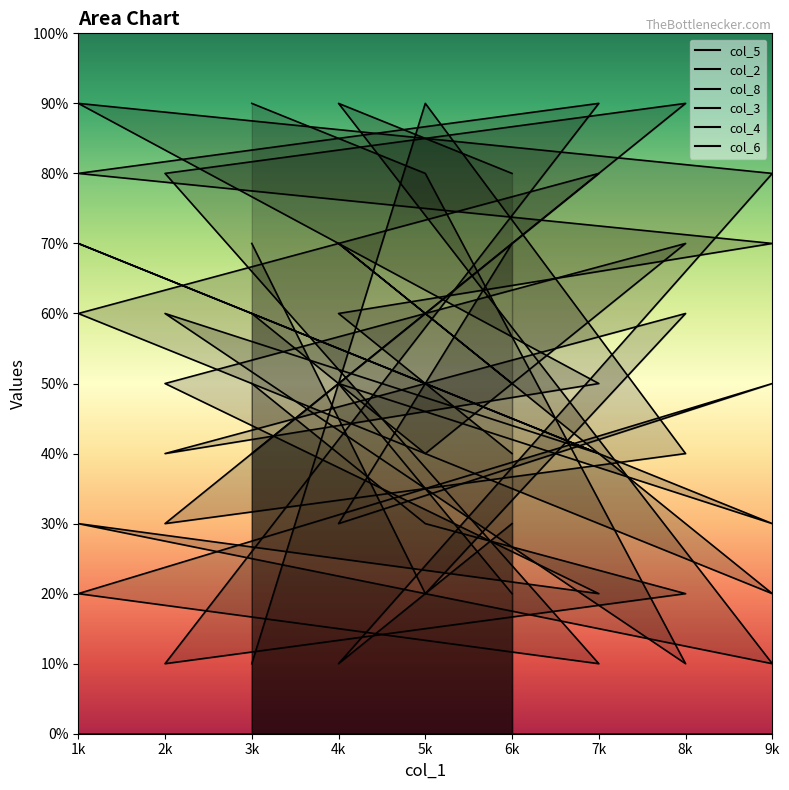

Which series has the widest spread of values?

col_5